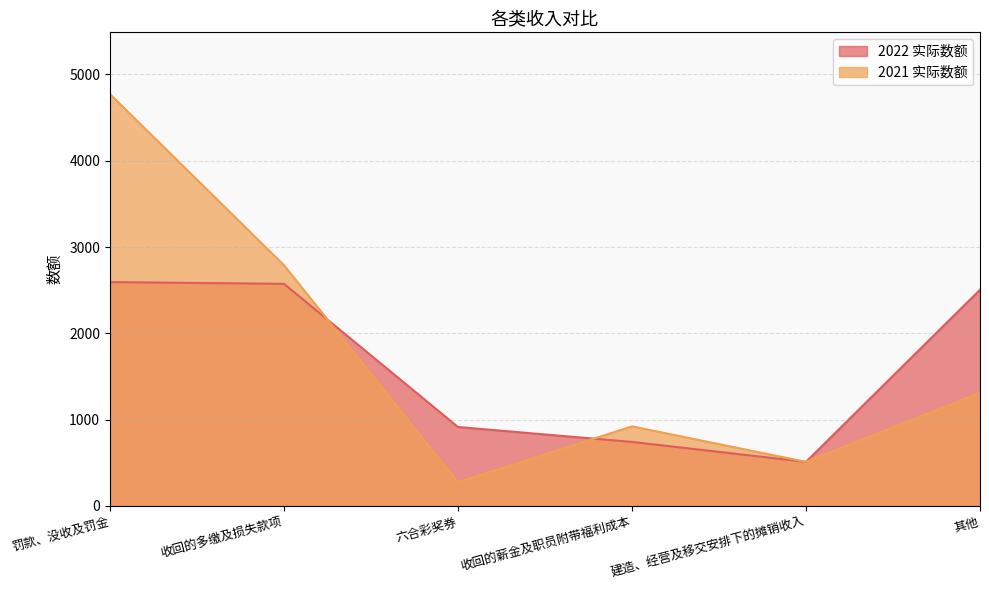

Reading right to left, what are all the values shown in this chart?

2022 实际数额: 2505	511	742	915	2574	2594
2021 实际数额: 1310	511	922	275	2789	4772